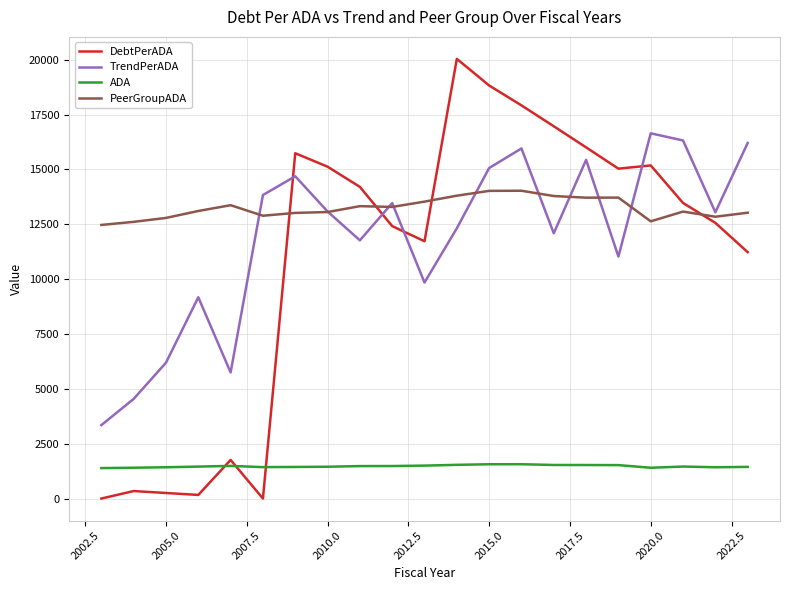

What is the difference between the second highest and minimum values in the ADA series?

175.0